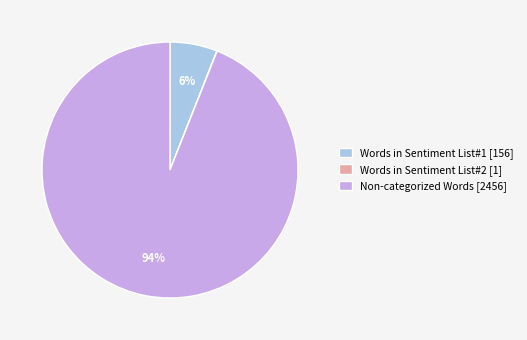

Which slice is the largest?

Non-categorized Words [2456]